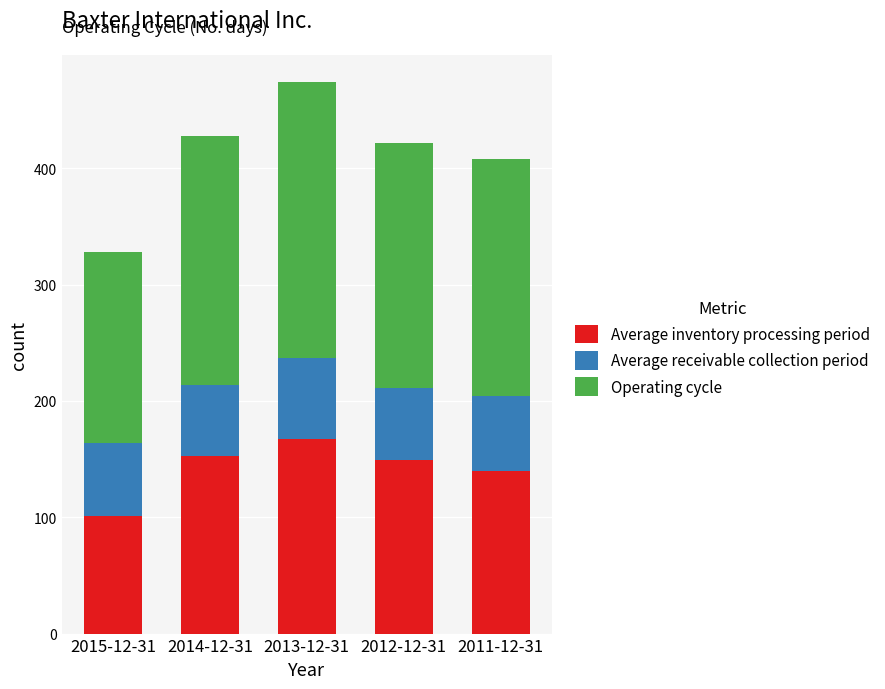

Is it true that Average inventory processing period equals 238 at 2014-12-31?

False